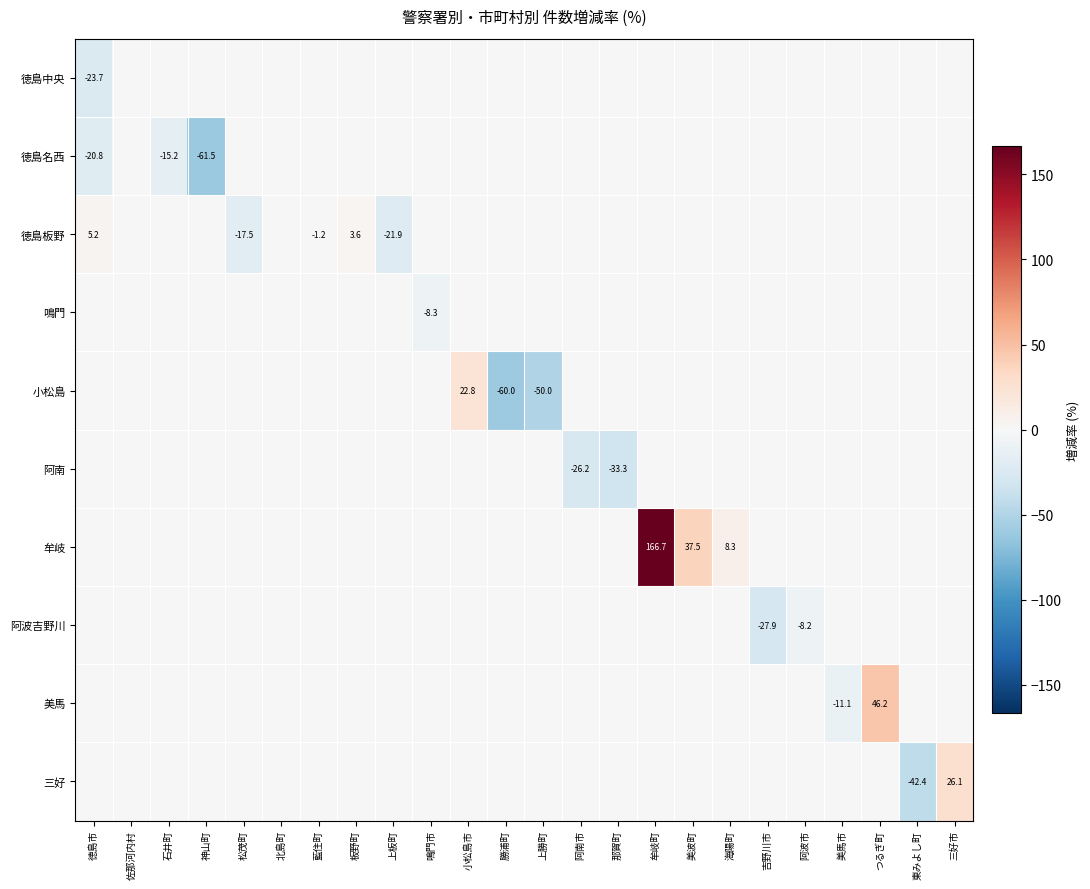

Is it true that 阿南 equals -26.2 at 阿南市?

True